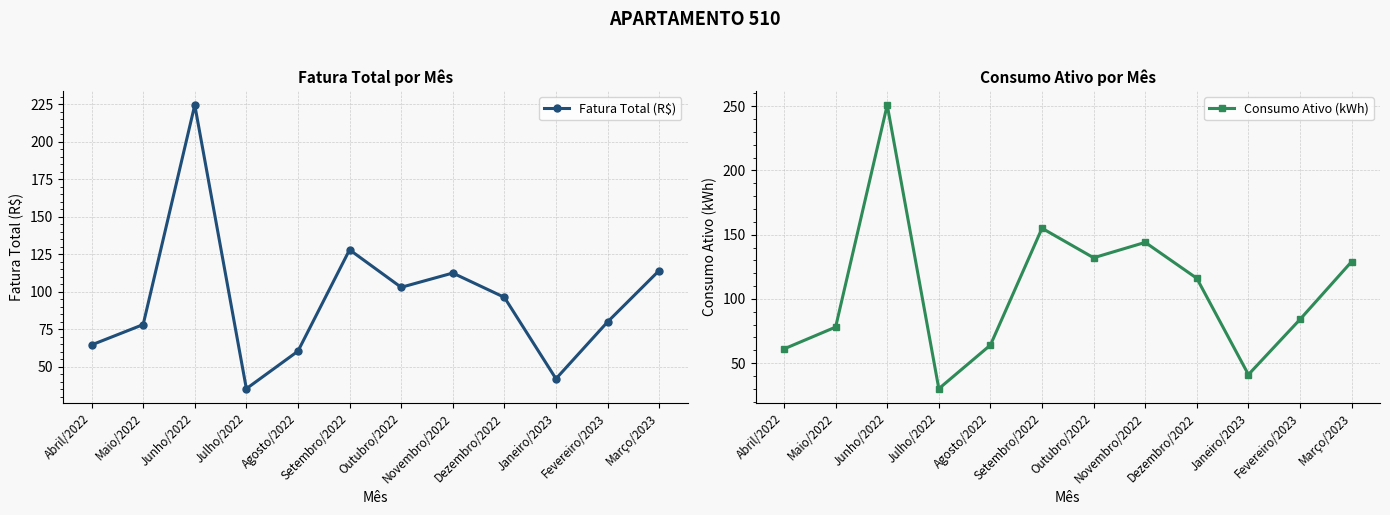

Is this an area chart (filled region under the line)?

No